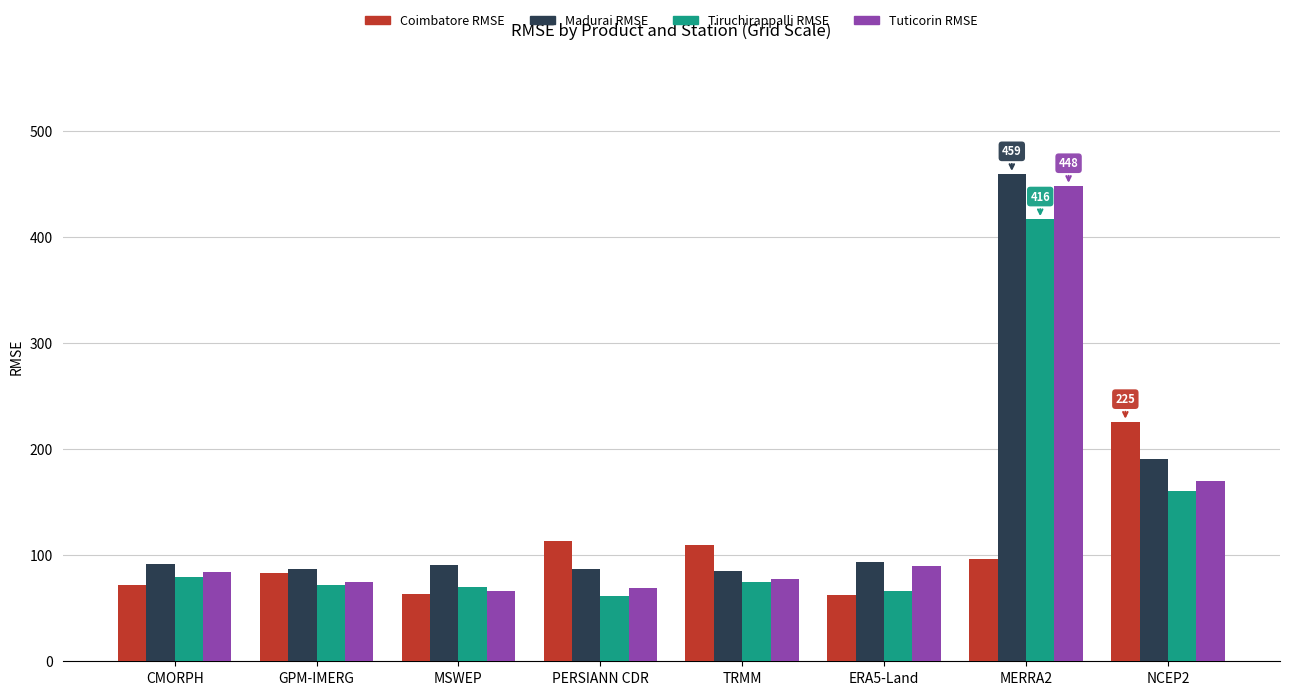

Which series has the largest total across all categories?

Madurai RMSE